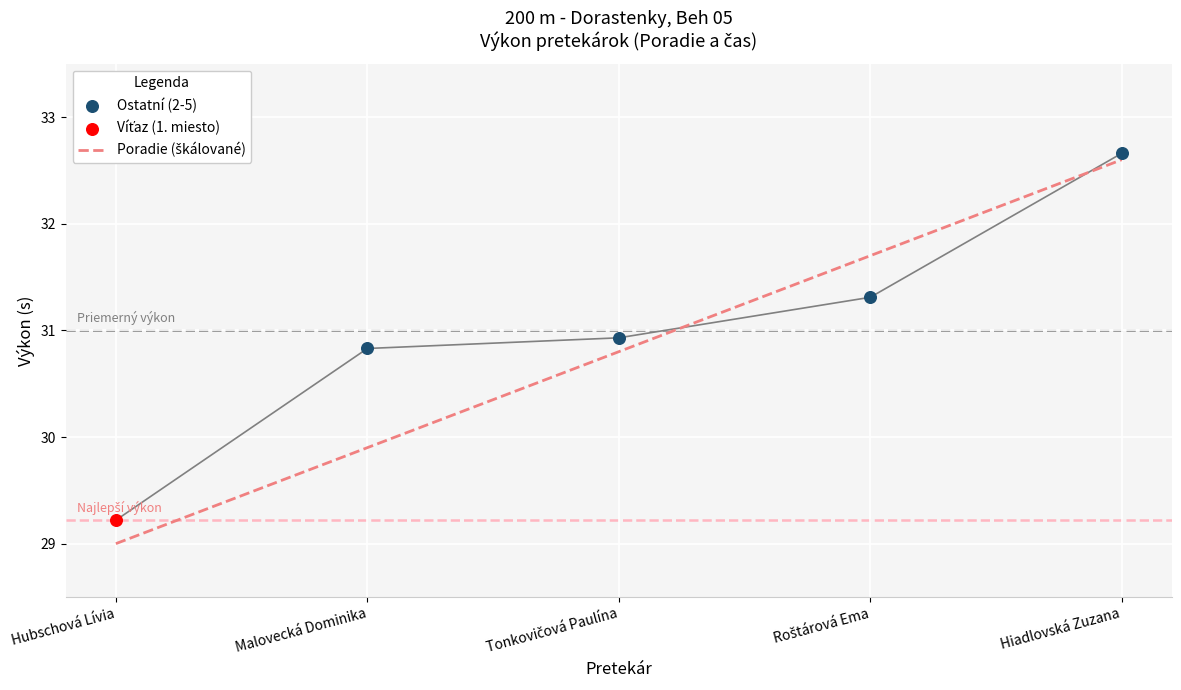

Is the value of Poradie at Malovecká Dominika greater than the value of Výkon at Roštárová Ema?

No